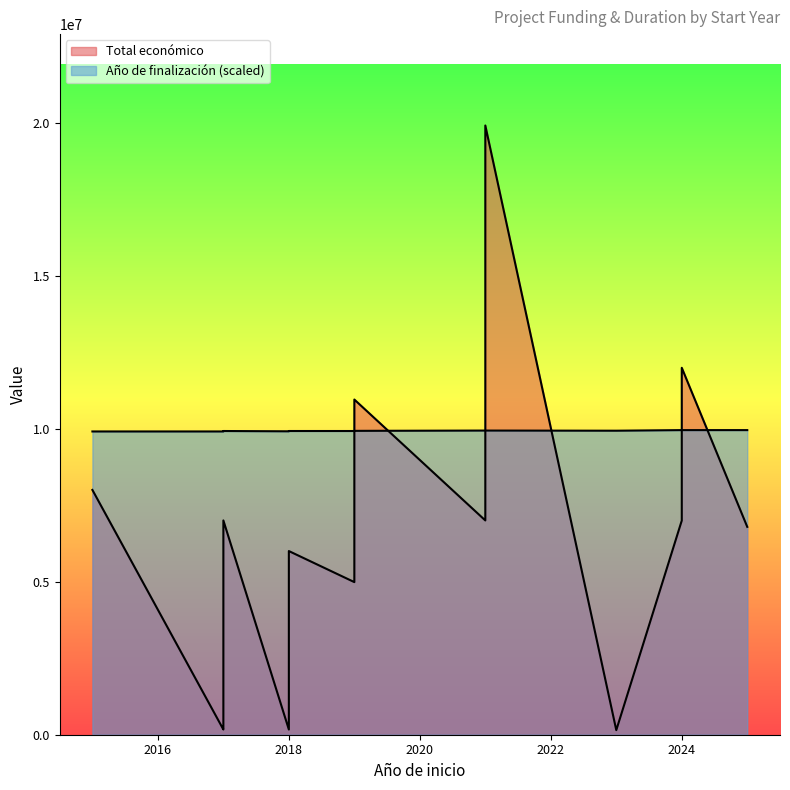

What is the lowest value of the Año de finalización series?

2019